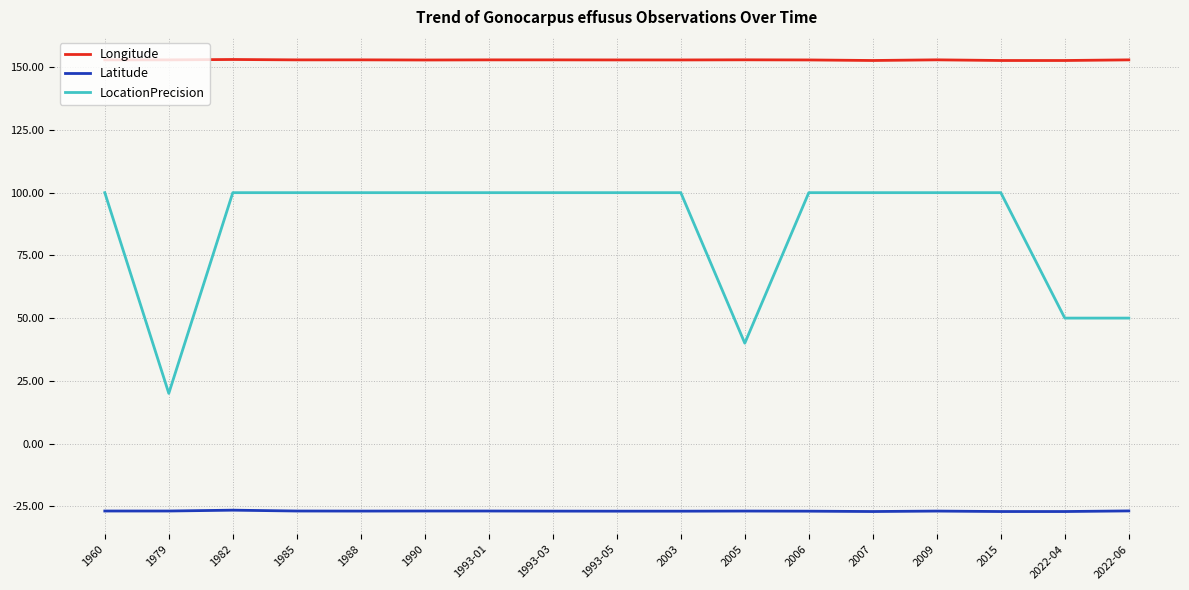

True or false: Latitude and LocationPrecision cross at least once.

False